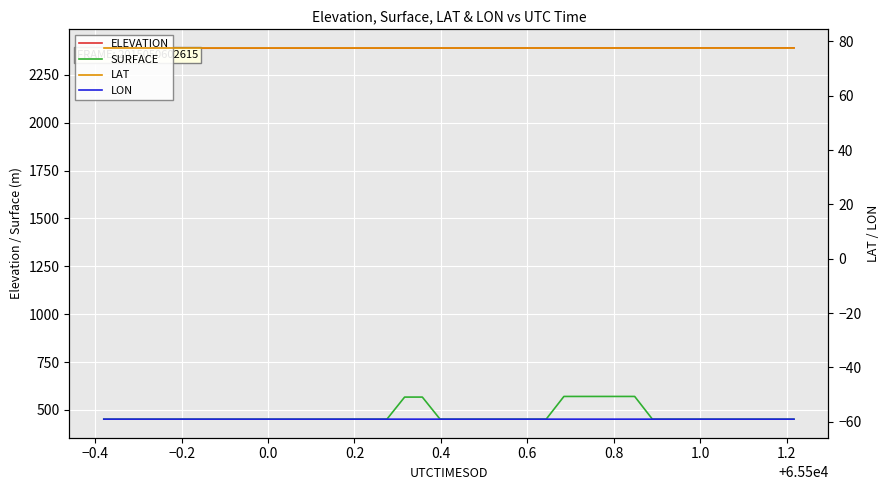

What is the value of the LON point at the 38th from the left?

-59.0